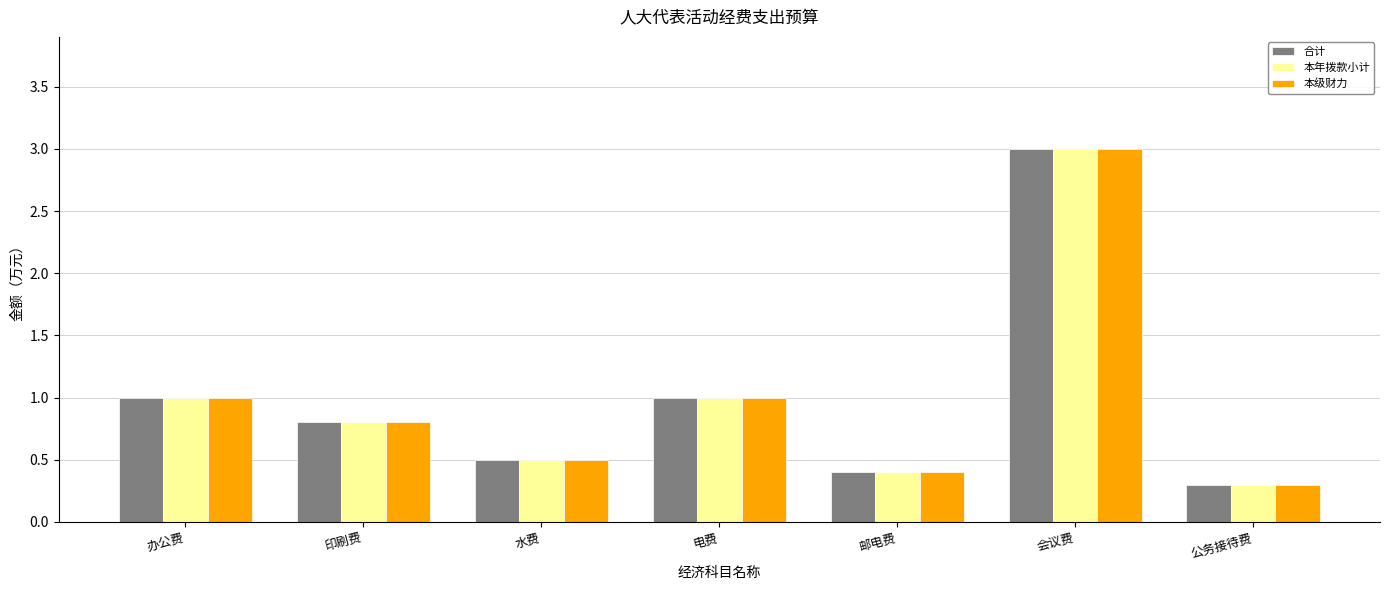

What is the approximate value of 本级财力 at 电费?

1.0